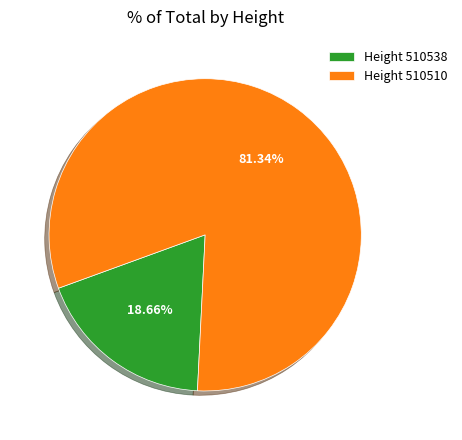

Rank the categories by value from highest to lowest.

Height 510510, Height 510538